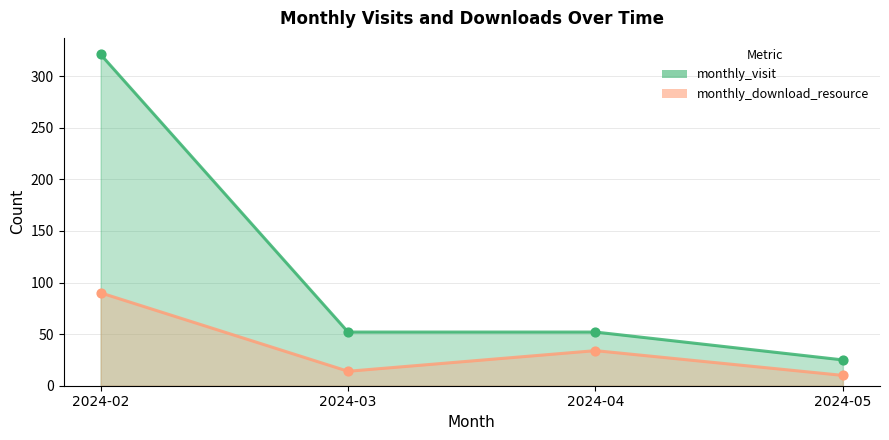

What are all the series names shown in the legend?

monthly_visit, monthly_download_resource